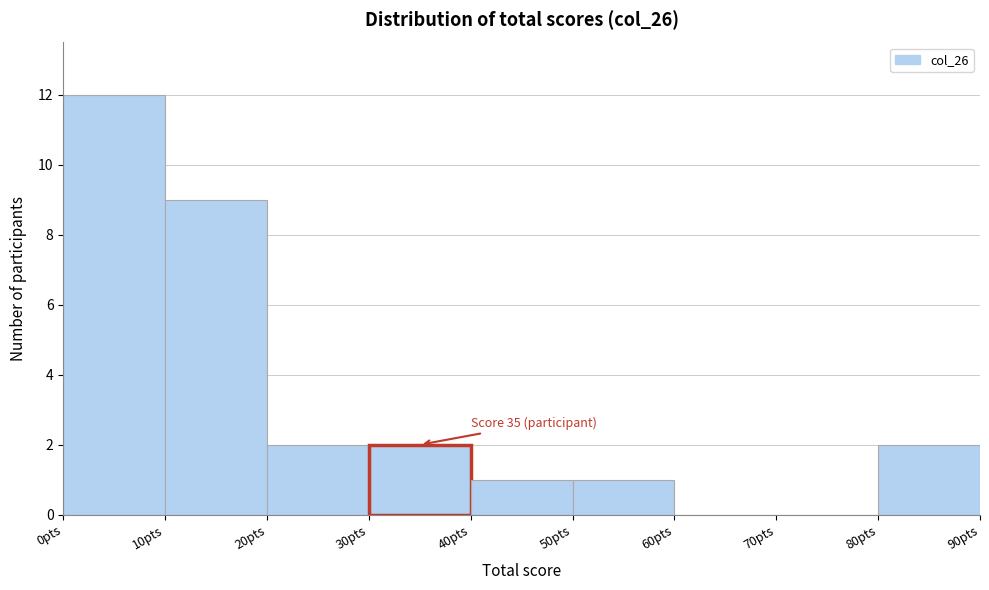

Which range on the x-axis has the tallest bar?

0 to 10